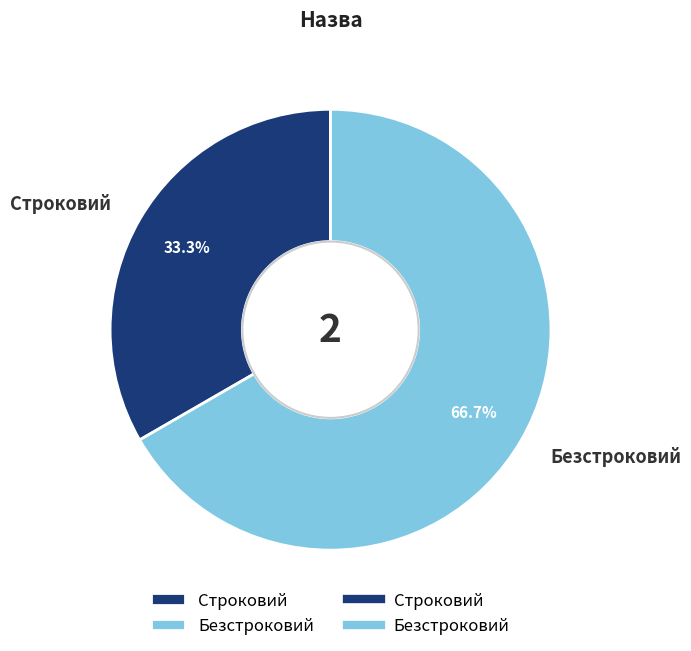

To the nearest percent, what is the difference between the largest and smallest slice percentages?

33%